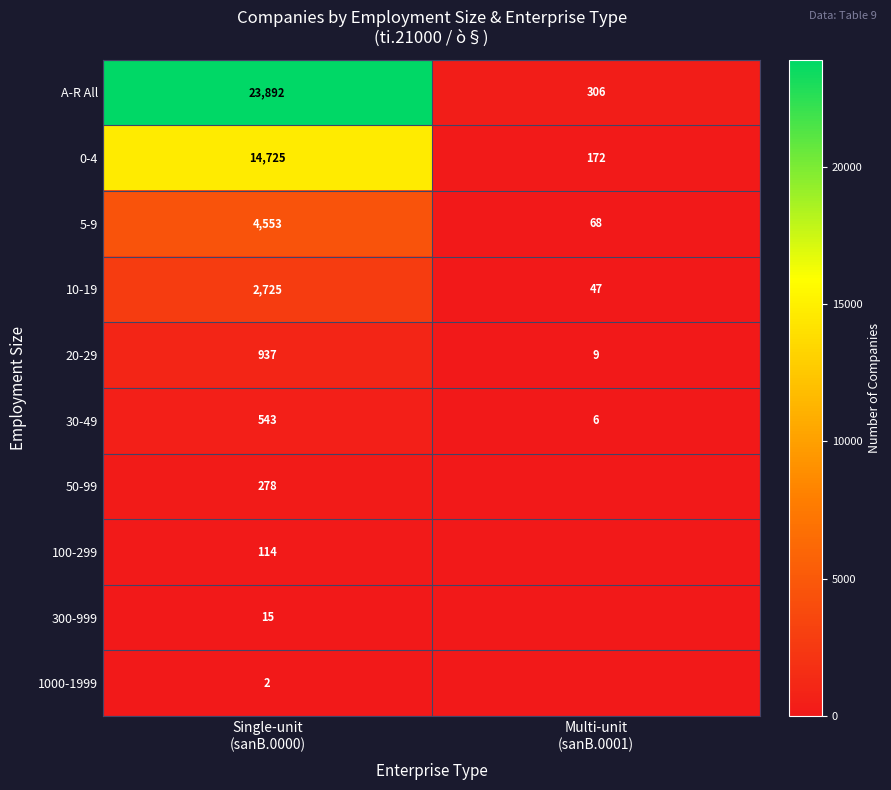

What is the lowest value of the 30-49 series?

6